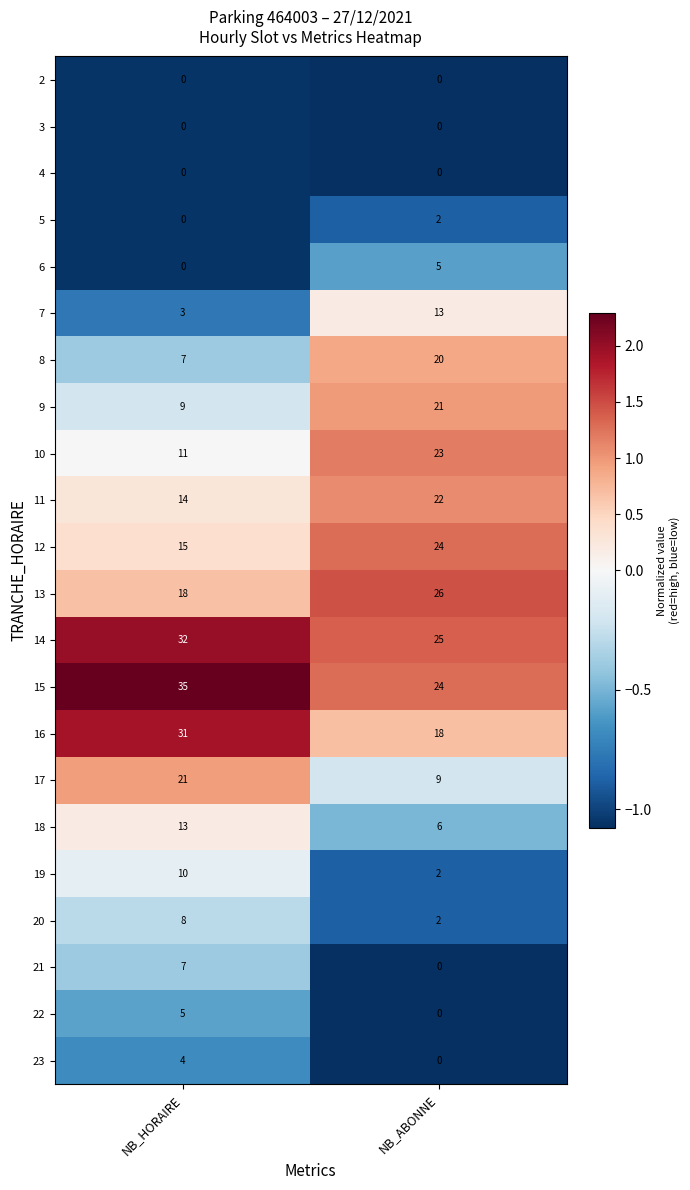

Where is 13 nearest to the value 22?

NB_HORAIRE